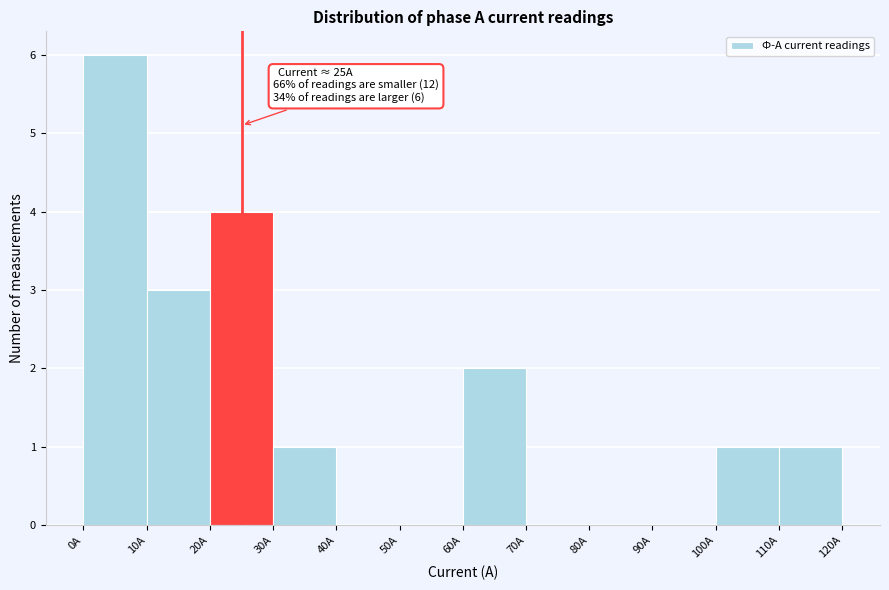

Over which range of the x-axis is the bar tallest?

0 to 10